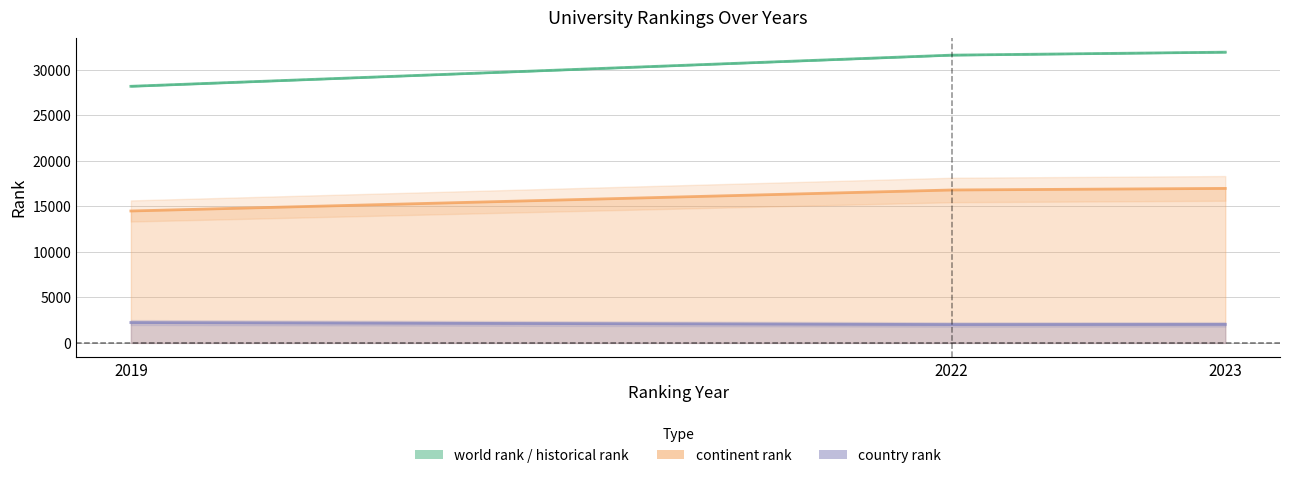

Does the chart have visible grid lines?

Yes